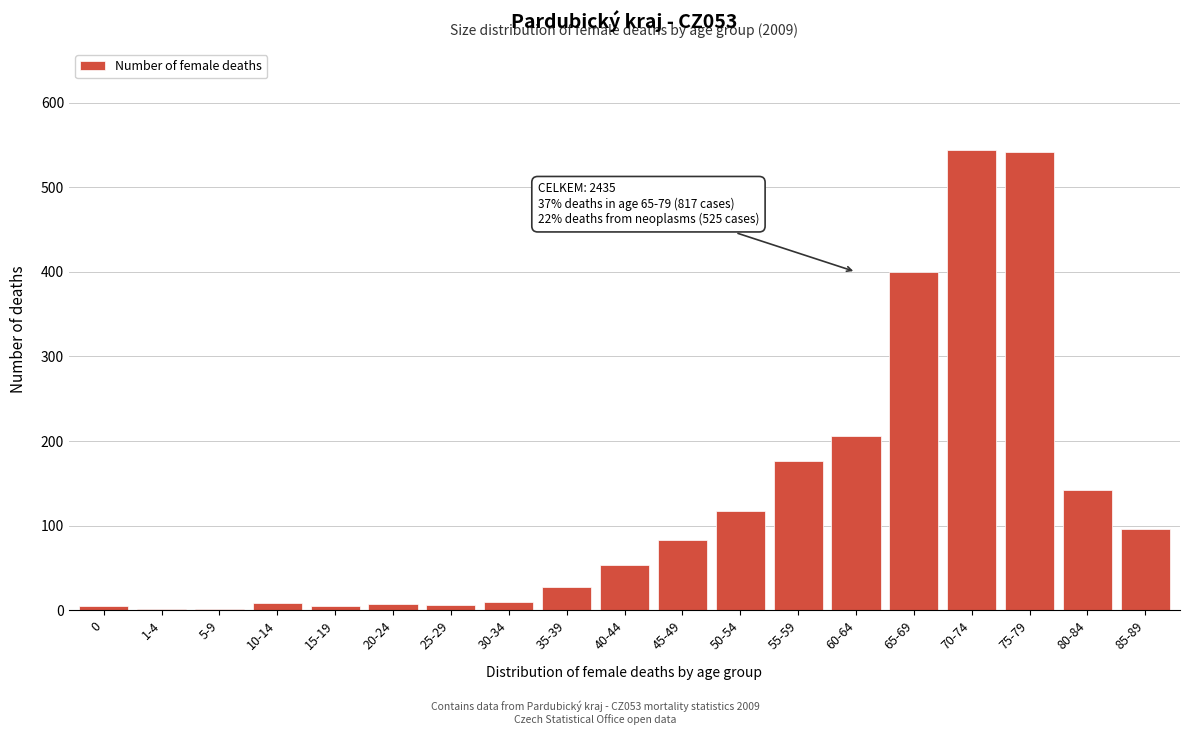

What is the label of the 3rd bar from the left?

5-9